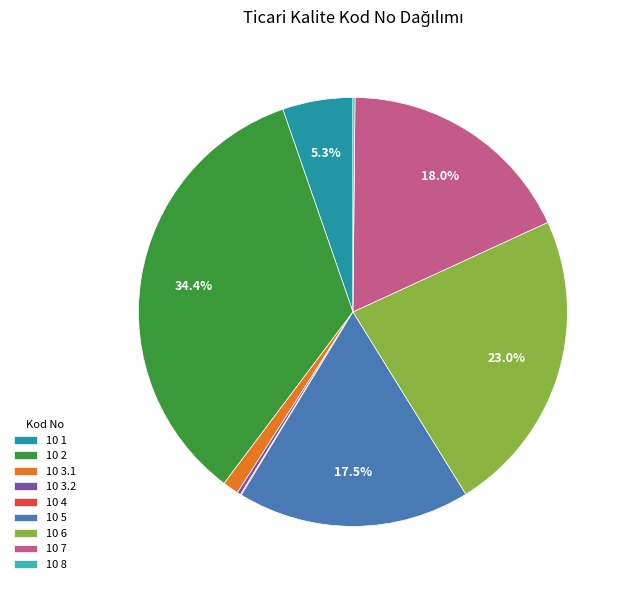

Which slice is the largest?

10 2